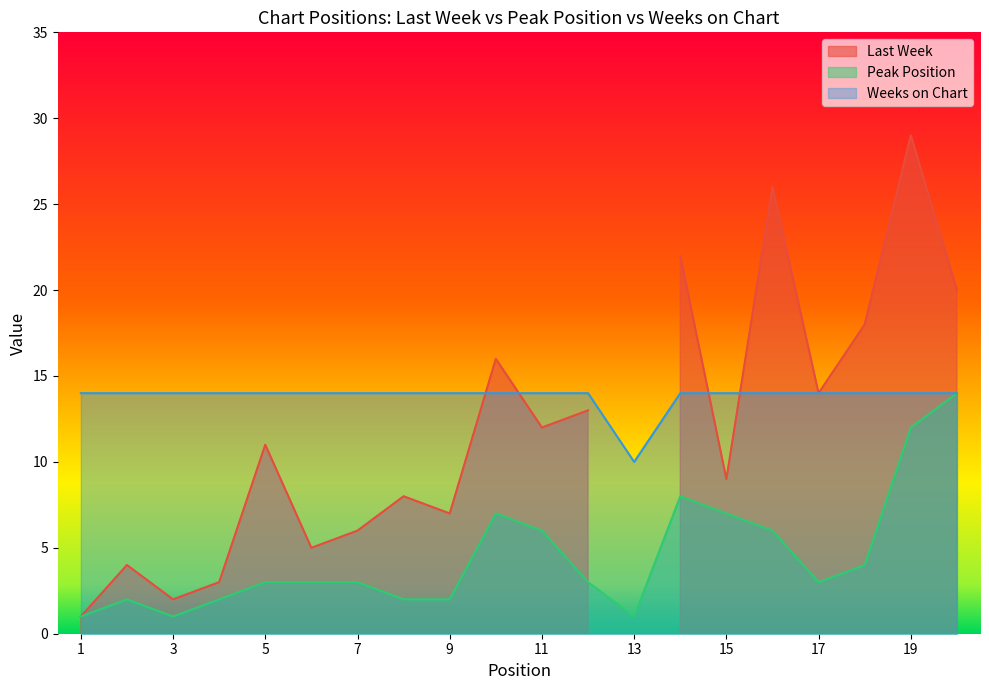

What is the highest value of the Peak Position series?

14